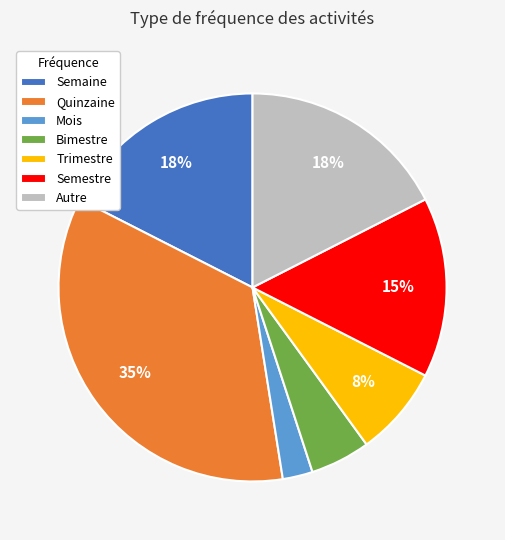

Which has a higher value, Bimestre or Mois?

Bimestre